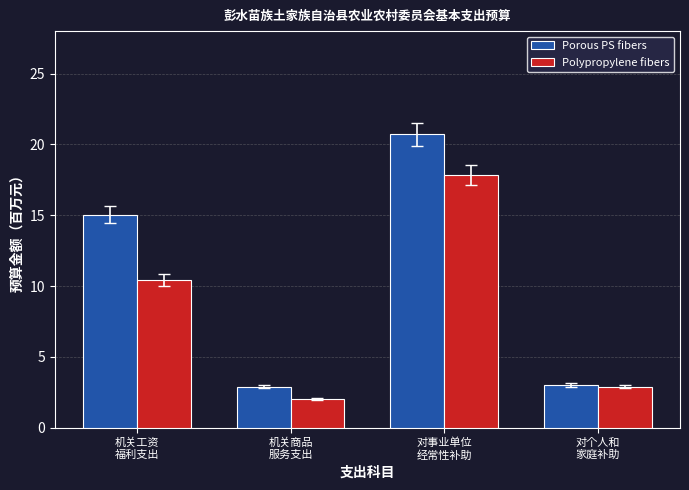

Reading left to right, extract all data points from this chart.

Porous PS fibers: 机关工资
福利支出=15.1	机关商品
服务支出=2.9	对事业单位
经常性补助=20.7	对个人和
家庭补助=3.0
Polypropylene fibers: 机关工资
福利支出=10.5	机关商品
服务支出=2.0	对事业单位
经常性补助=17.9	对个人和
家庭补助=2.9